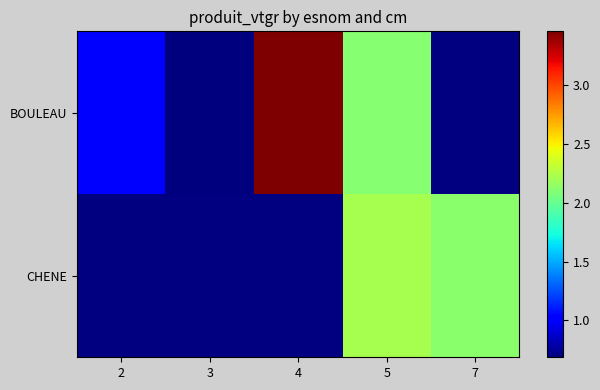

Which category has the highest value in the BOULEAU series?

4